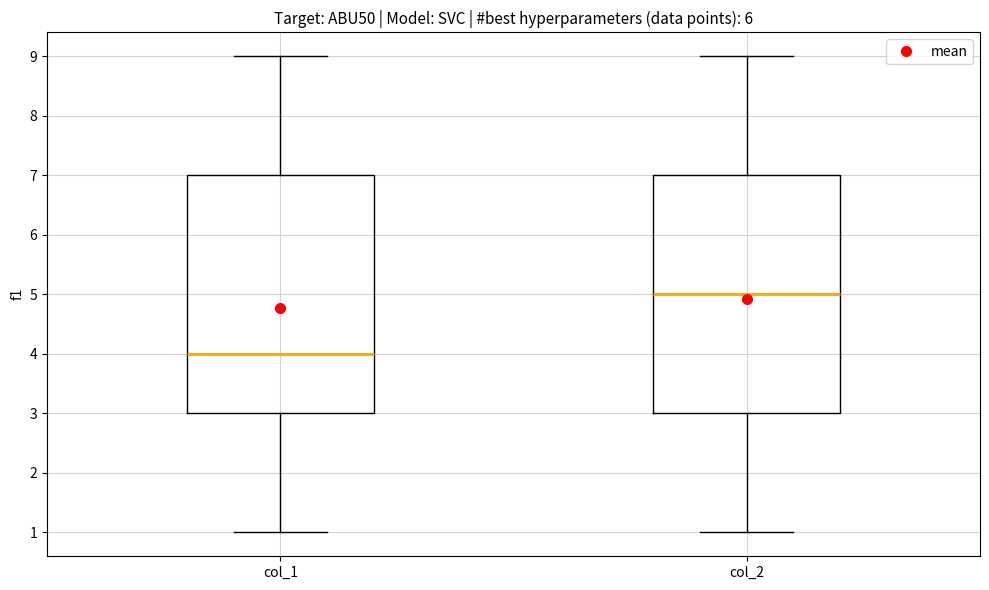

Reading left to right, transcribe this box plot: for each box, give where its median line is, the range the box spans, and where its two whiskers end, as read against the y-axis. The values are not printed on the chart, so give them approximately, as read against the axis.

col_1: median 4, box 3 to 7, whiskers 1 to 9
col_2: median 5, box 3 to 7, whiskers 1 to 9